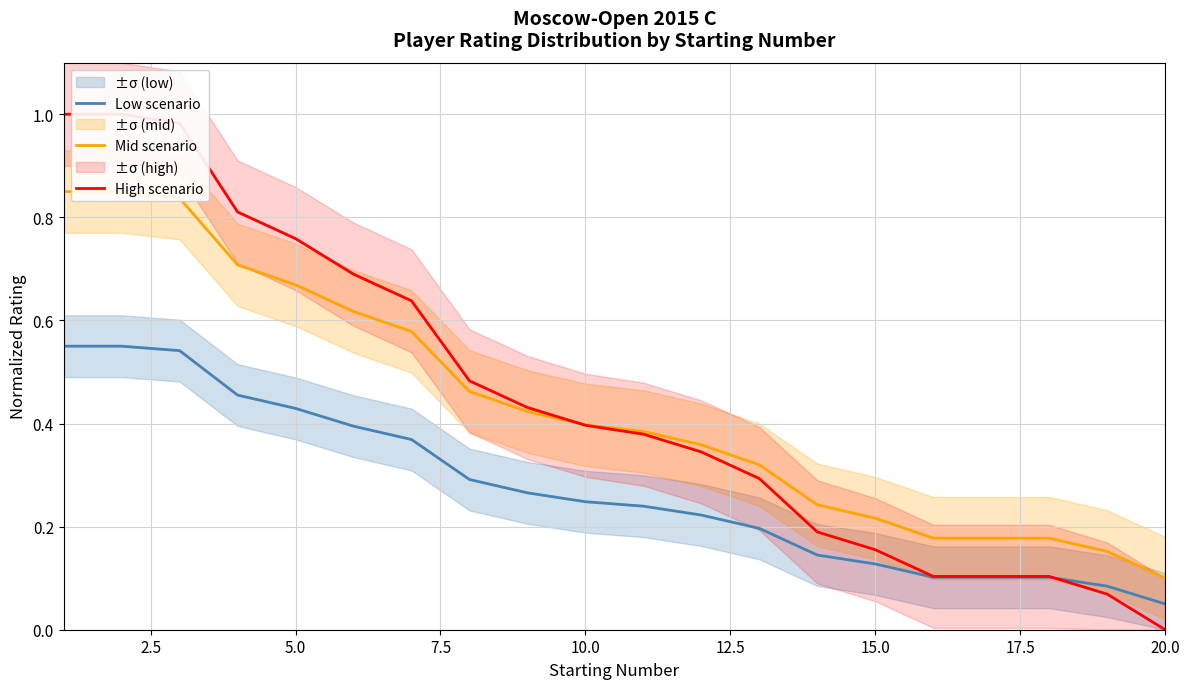

How many data points does each series have?

20